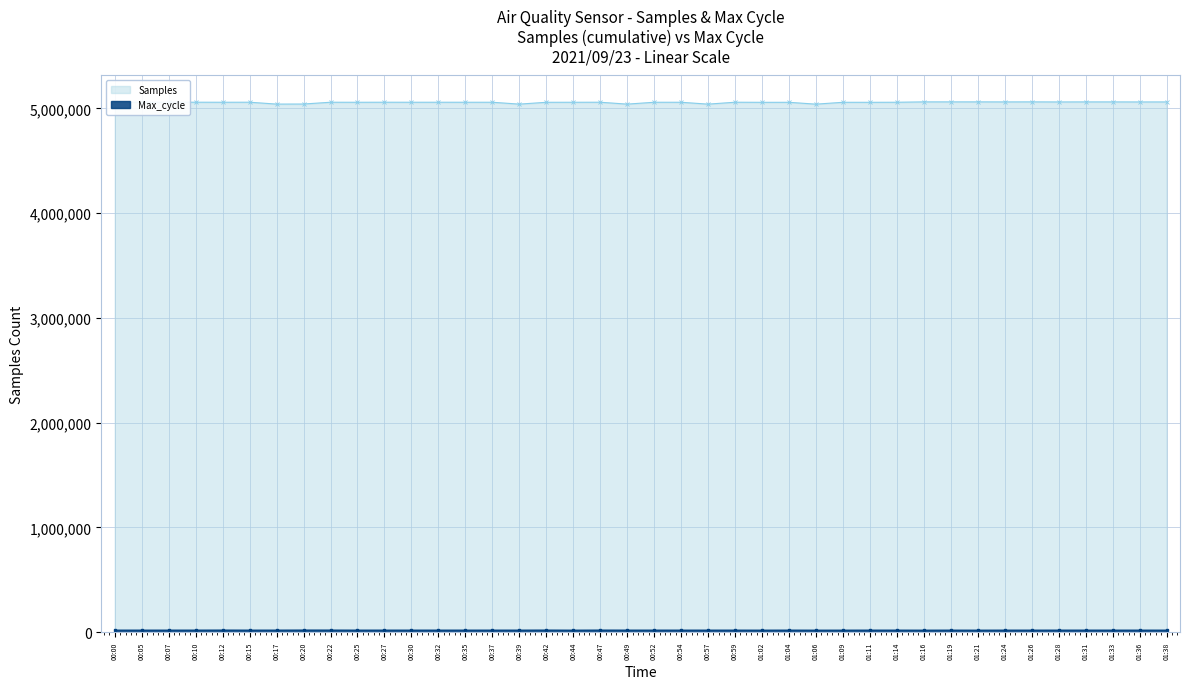

Reading left to right, transcribe all the data shown in this chart.

Samples: 5058222	5058546	5058335	5058268	5057877	5058207	5040381	5040968	5057975	5057668	5058157	5057912	5058036	5057917	5057902	5040044	5057509	5057769	5058056	5040093	5057803	5057676	5039969	5058122	5057203	5057341	5039779	5057464	5057288	5057907	5061474	5061426	5061554	5061157	5061529	5060832	5061254	5061201	5060860	5060991
Max_cycle: 20466	20451	20436	20522	20860	20405	20523	20960	20848	20417	20500	20490	20457	20417	20478	20436	20835	20189	20816	20513	20479	20416	20444	20463	20244	20521	20197	20247	20472	20439	20170	20437	20170	20447	20412	20476	20471	20425	20423	20345